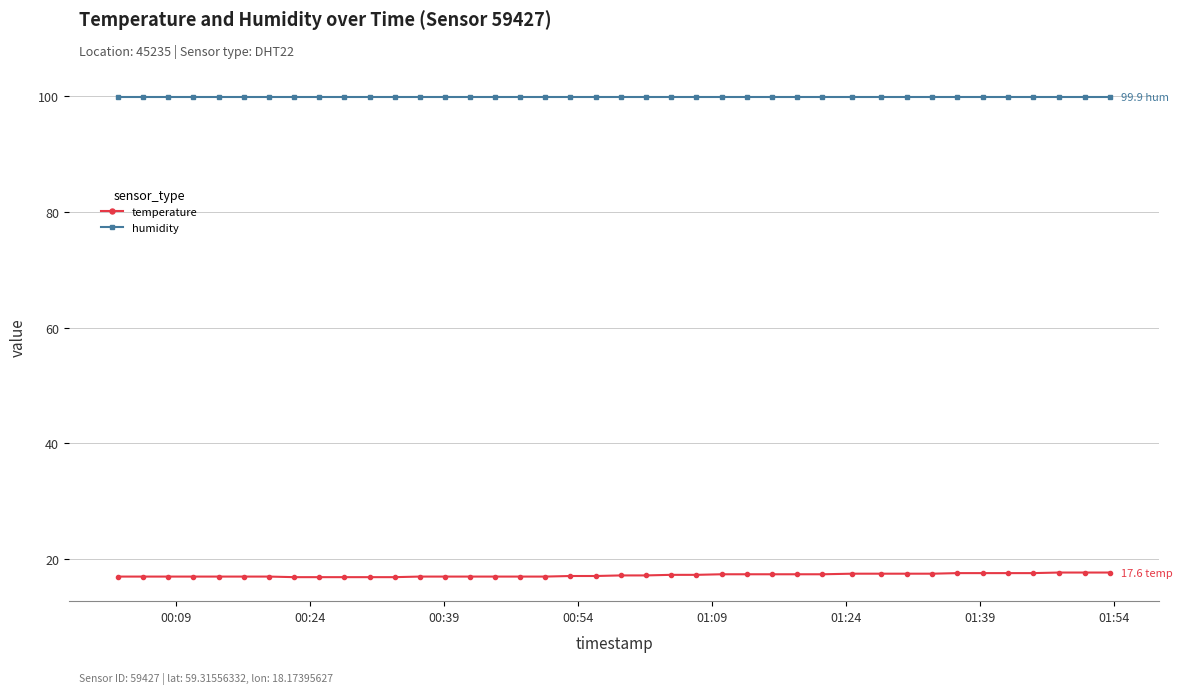

What are all the series names shown in the legend?

temperature, humidity